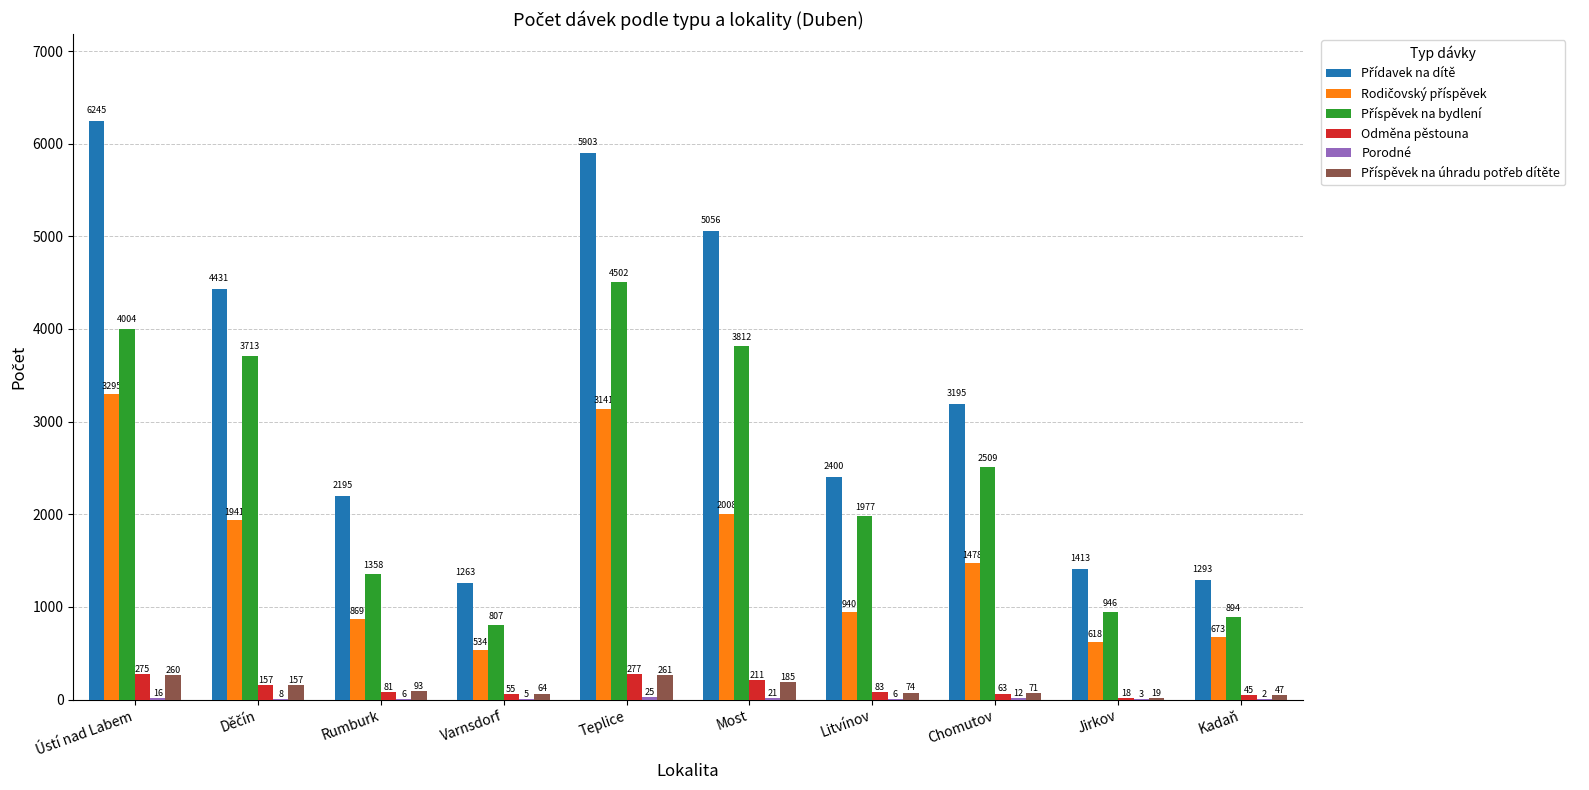

What is the total value across all series at Kadaň?

2954